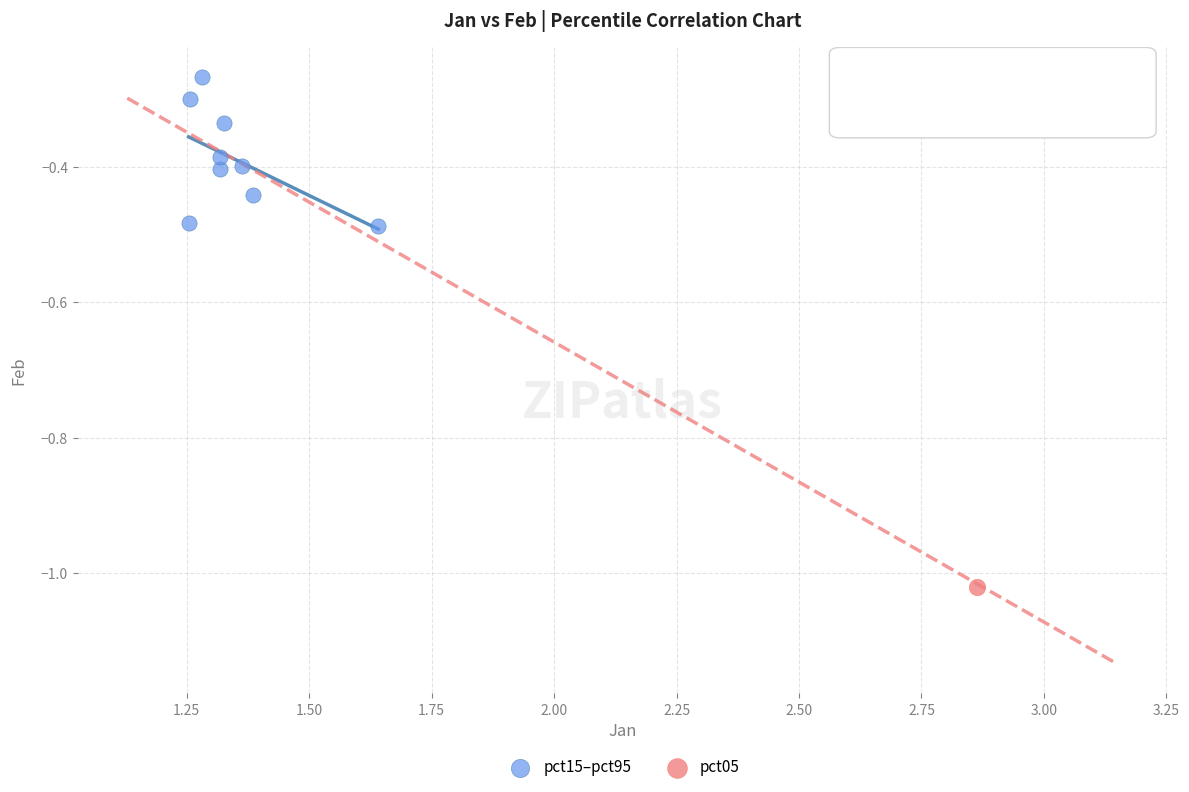

What are all the series names shown in the legend?

pct15–pct95, pct05